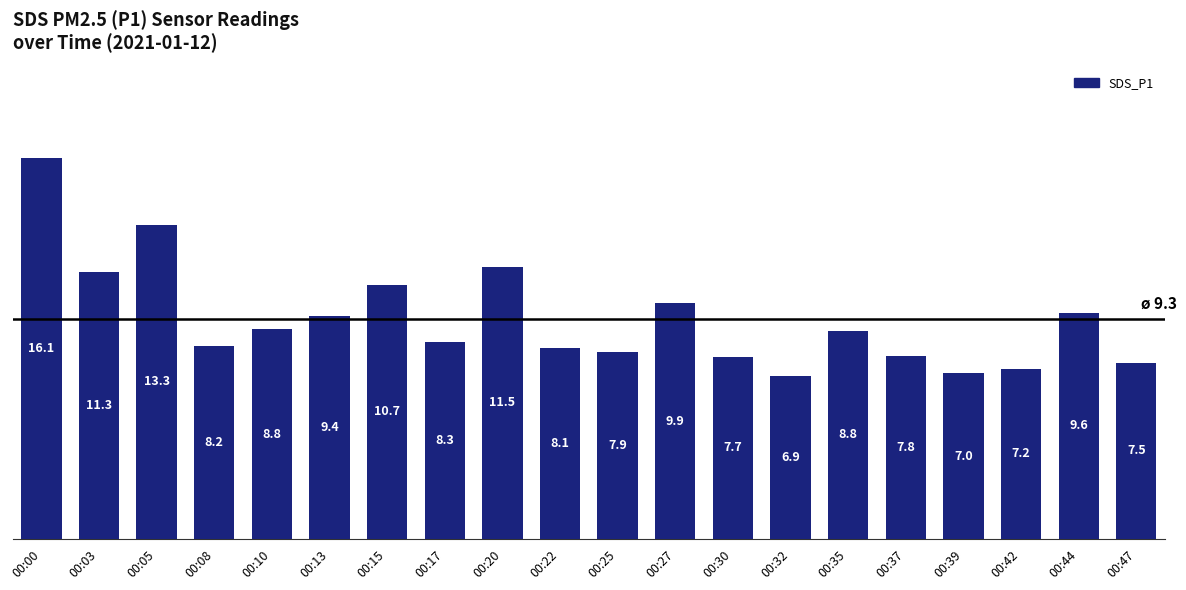

The chart shows a value of 8.2 at 00:08. True or false?

True